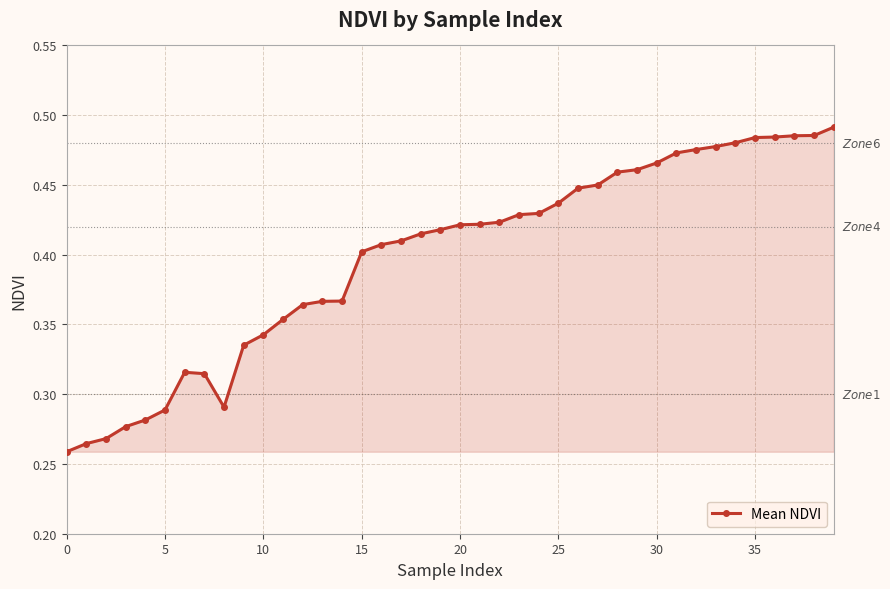

What is the sum of all values?

15.9